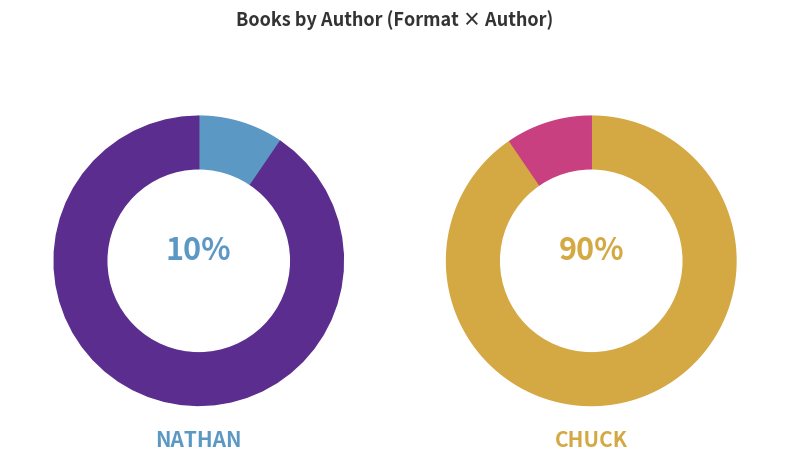

How many segments does this pie chart have?

2